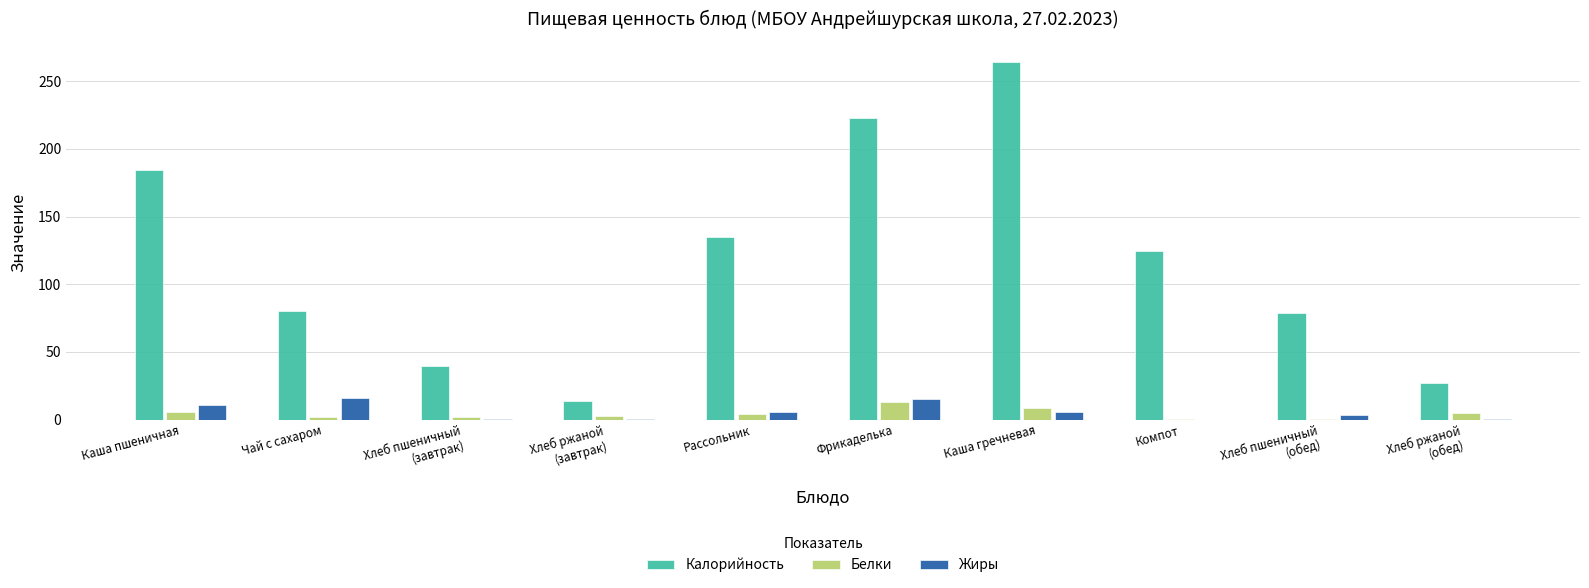

Between Каша пшеничная and Фрикаделька, which series saw the biggest shift?

Калорийность